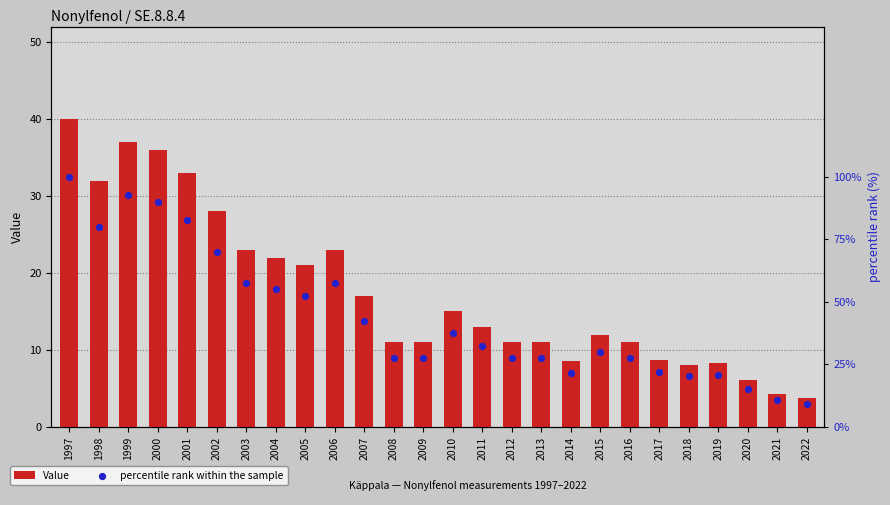

Which series has the largest Y range (max minus min)?

percentile rank within the sample